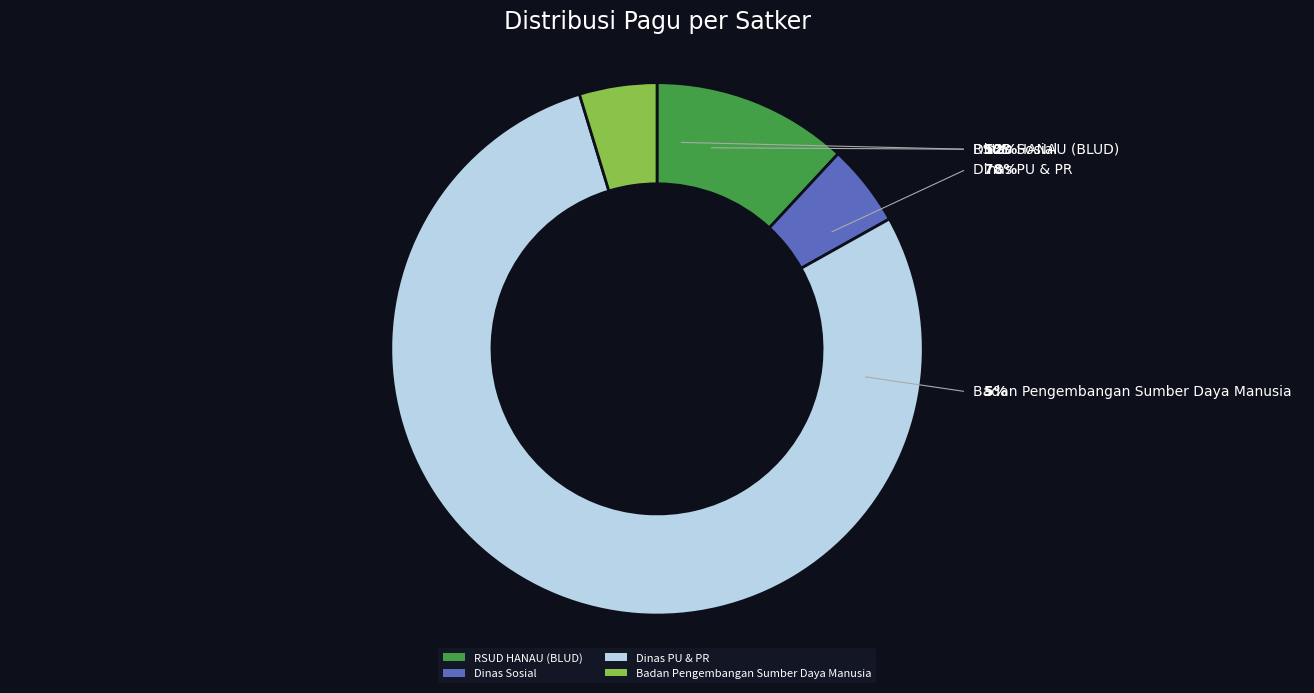

What is the largest slice in the pie chart?

Dinas Pekerjaan Umum dan Penataan Ruang